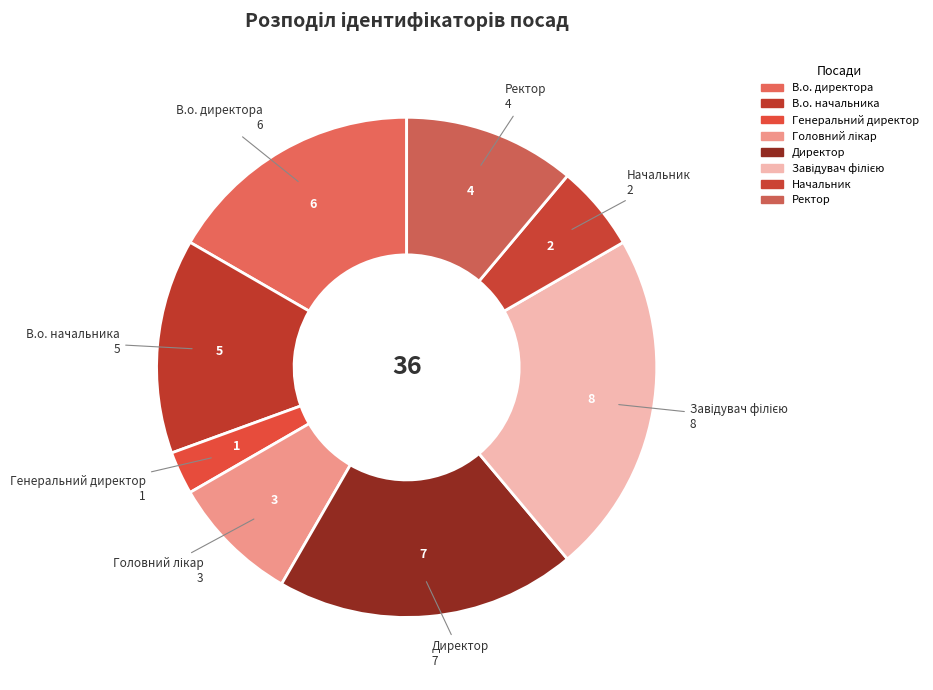

Approximately how many times larger is the value at Директор compared to Начальник?

3.5